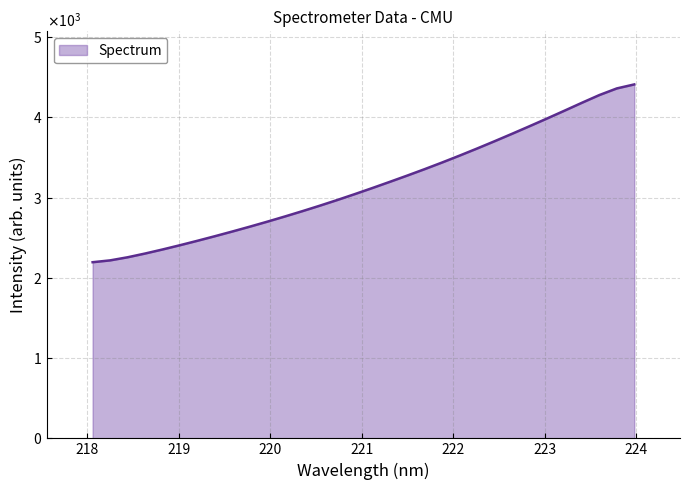

Does the chart display data point markers on the line(s)?

No